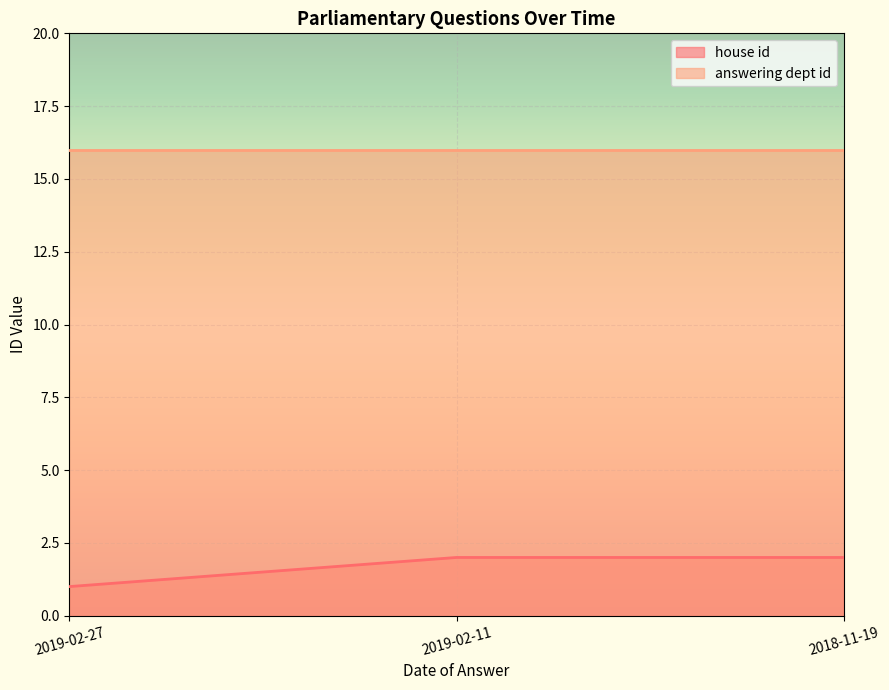

How many lines are shown in the chart?

2